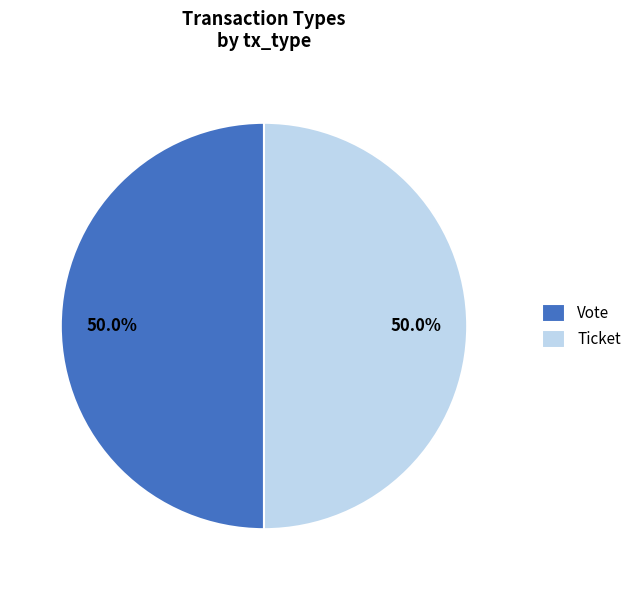

Do Ticket and Vote together represent more than half of the pie?

Yes